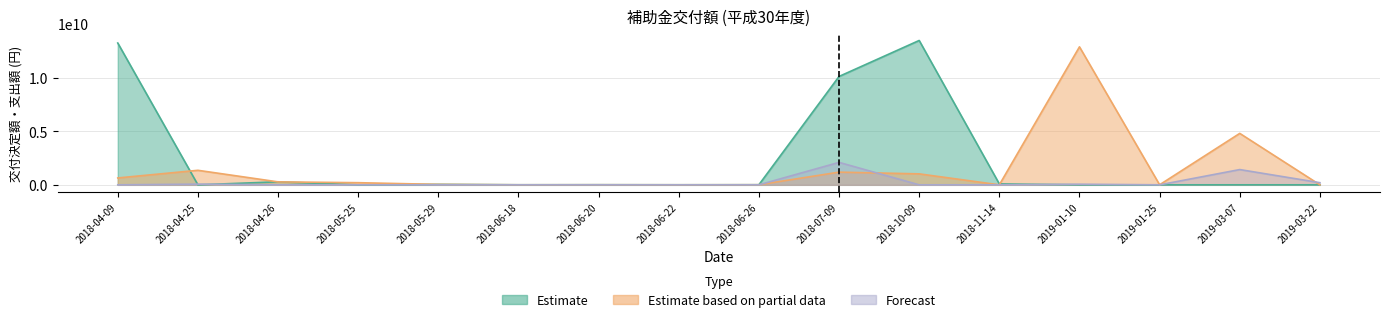

What position from the left is 2018-04-25?

2